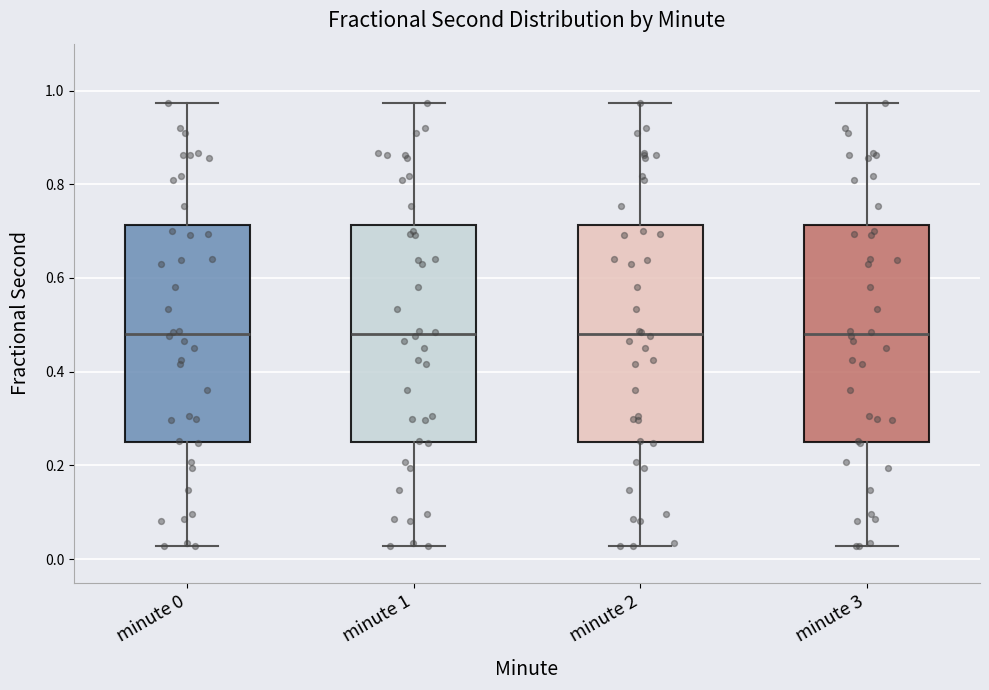

Reading left to right, read every box against the y-axis: the position of its median line, the range the box covers, and the ends of its whiskers. The values are not printed on the chart, so give them approximately, as read against the axis.

minute 0: median 0.48, box 0.26 to 0.72, whiskers 0.02 to 0.98
minute 1: median 0.48, box 0.26 to 0.72, whiskers 0.02 to 0.98
minute 2: median 0.48, box 0.26 to 0.72, whiskers 0.02 to 0.98
minute 3: median 0.48, box 0.26 to 0.72, whiskers 0.02 to 0.98